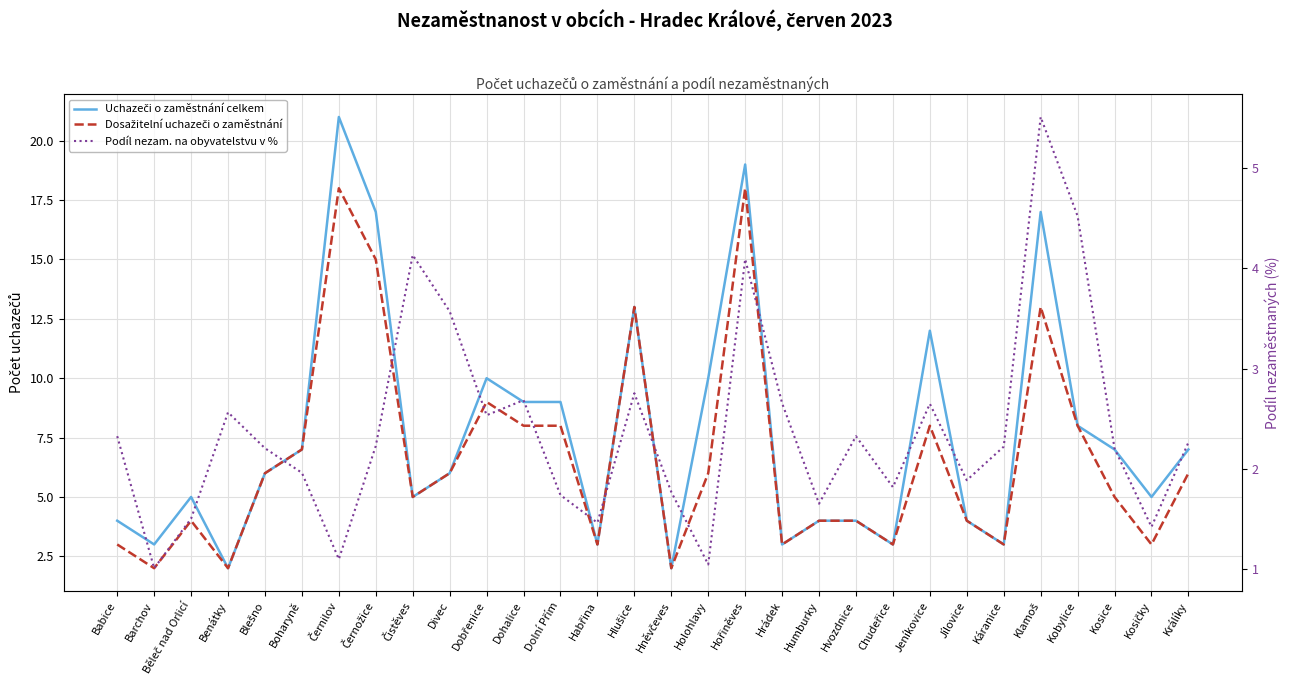

Reading right to left, list all the values displayed in this chart.

Uchazeči o zaměstnání celkem: Králíky=7.0	Kosičky=5.0	Kosice=7.0	Kobylice=8.0	Klamoš=17.0	Káranice=3.0	Jílovice=4.0	Jeníkovice=12.0	Chudeřice=3.0	Hvozdnice=4.0	Humburky=4.0	Hrádek=3.0	Hořiněves=19.0	Holohlavy=10.0	Hněvčeves=2.0	Hlušice=13.0	Habřina=3.0	Dolní Přím=9.0	Dohalice=9.0	Dobřenice=10.0	Divec=6.0	Čistěves=5.0	Černožice=17.0	Černilov=21.0	Boharyně=7.0	Blešno=6.0	Benátky=2.0	Běleč nad Orlicí=5.0	Barchov=3.0	Babice=4.0
Dosažitelní uchazeči o zaměstnání: Králíky=6.0	Kosičky=3.0	Kosice=5.0	Kobylice=8.0	Klamoš=13.0	Káranice=3.0	Jílovice=4.0	Jeníkovice=8.0	Chudeřice=3.0	Hvozdnice=4.0	Humburky=4.0	Hrádek=3.0	Hořiněves=18.0	Holohlavy=6.0	Hněvčeves=2.0	Hlušice=13.0	Habřina=3.0	Dolní Přím=8.0	Dohalice=8.0	Dobřenice=9.0	Divec=6.0	Čistěves=5.0	Černožice=15.0	Černilov=18.0	Boharyně=7.0	Blešno=6.0	Benátky=2.0	Běleč nad Orlicí=4.0	Barchov=2.0	Babice=3.0
Podíl nezam. na obyvatelstvu v %: Králíky=2.3	Kosičky=1.4	Kosice=2.2	Kobylice=4.5	Klamoš=5.5	Káranice=2.2	Jílovice=1.9	Jeníkovice=2.6	Chudeřice=1.8	Hvozdnice=2.3	Humburky=1.7	Hrádek=2.7	Hořiněves=4.1	Holohlavy=1.0	Hněvčeves=1.8	Hlušice=2.8	Habřina=1.5	Dolní Přím=1.7	Dohalice=2.7	Dobřenice=2.5	Divec=3.6	Čistěves=4.1	Černožice=2.2	Černilov=1.1	Boharyně=2.0	Blešno=2.2	Benátky=2.6	Běleč nad Orlicí=1.5	Barchov=1.0	Babice=2.3